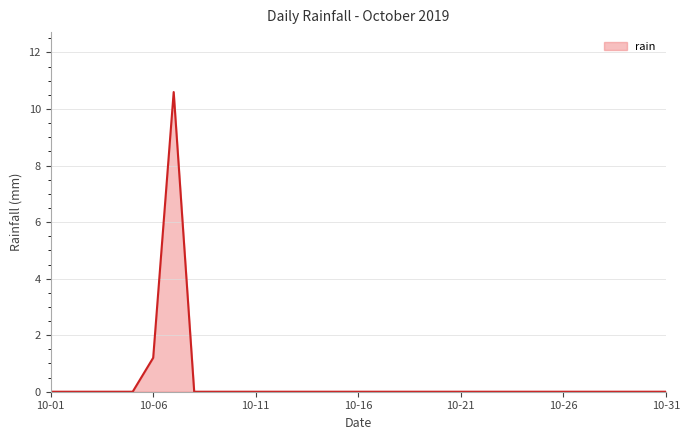

What is the greatest value displayed?

10.6